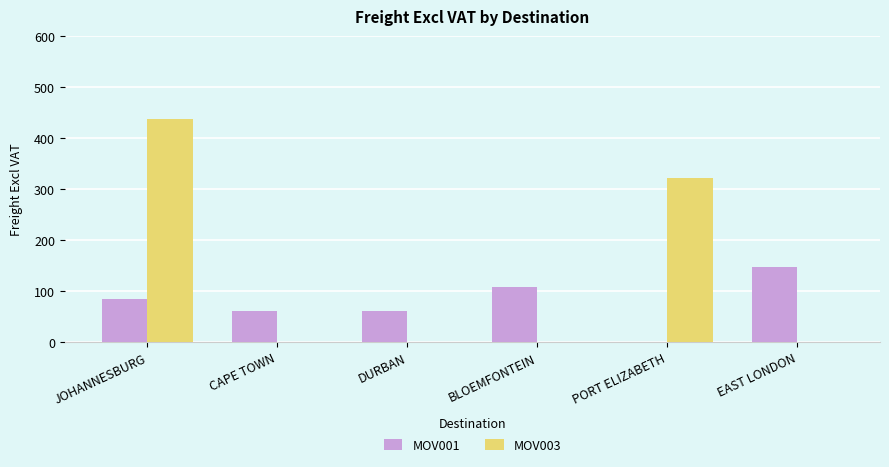

How many data points does each series have?

6